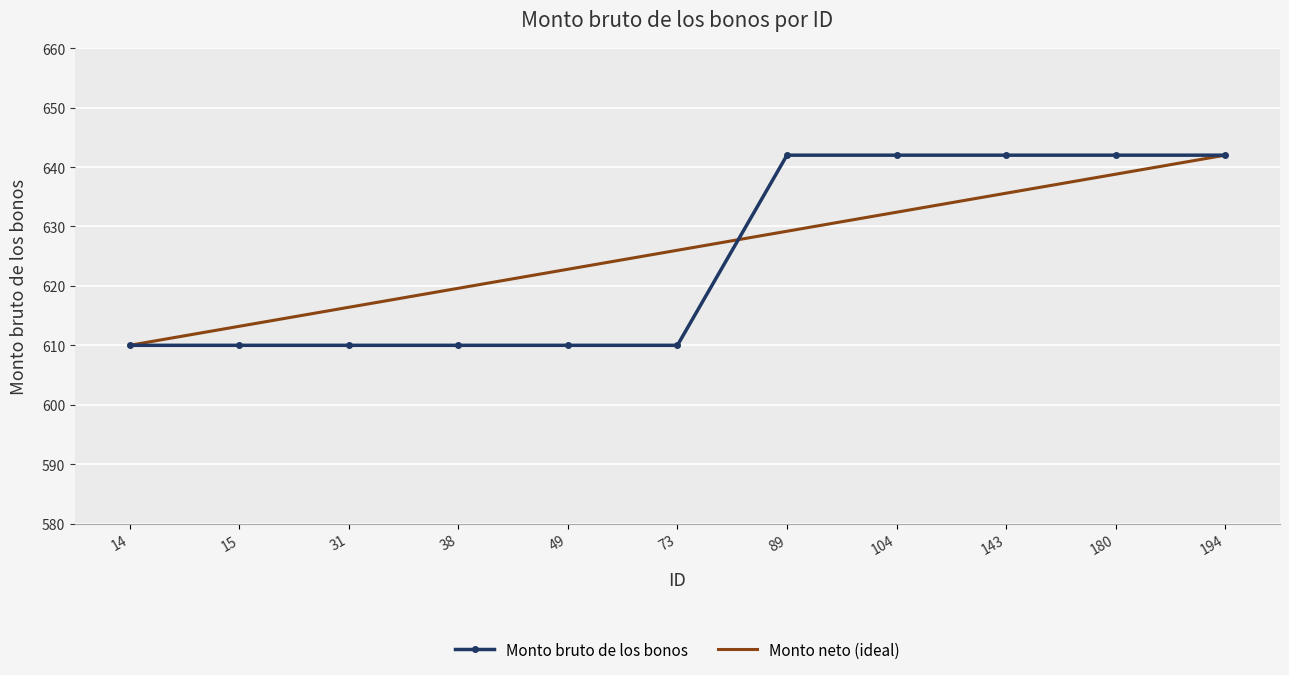

What is the sum of the Monto neto (ideal) values at 143 and 15?

1248.8